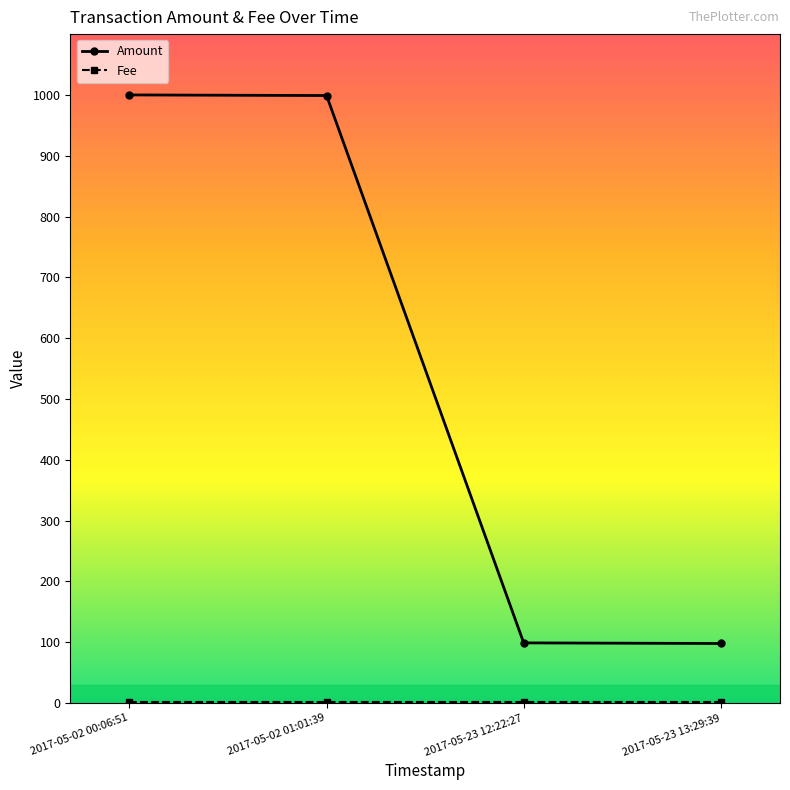

Which series has the widest spread of values?

Amount